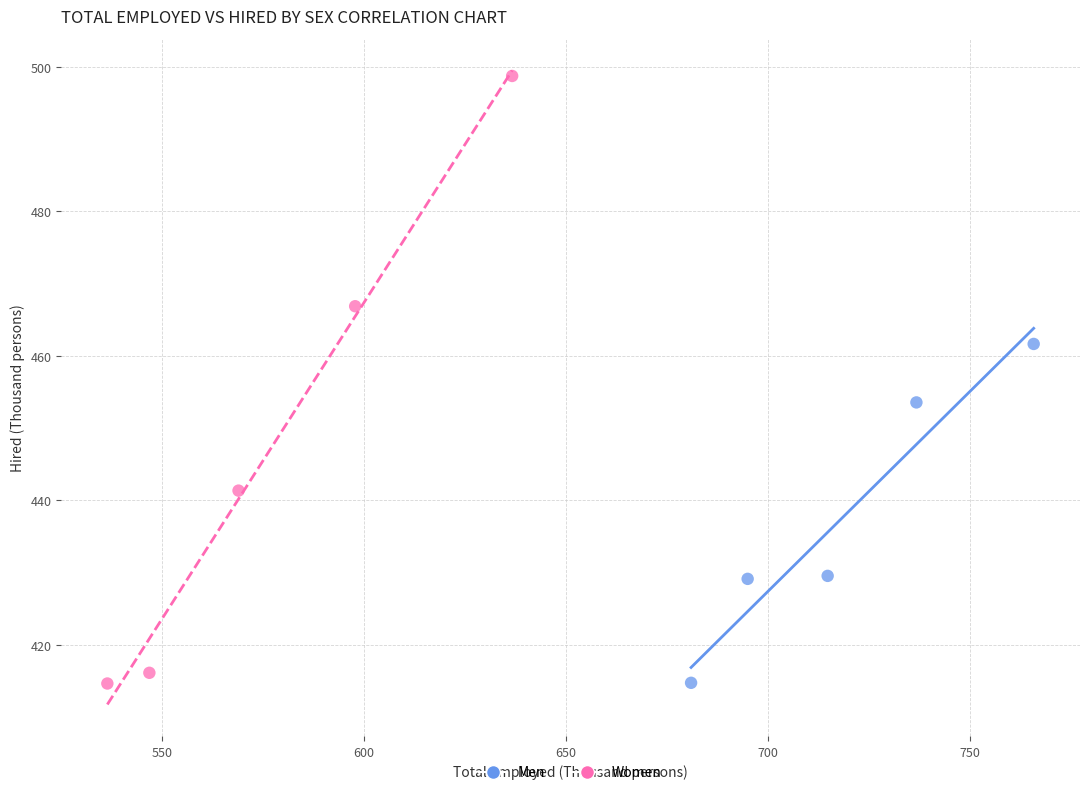

Which series has the widest spread of Y values?

Women